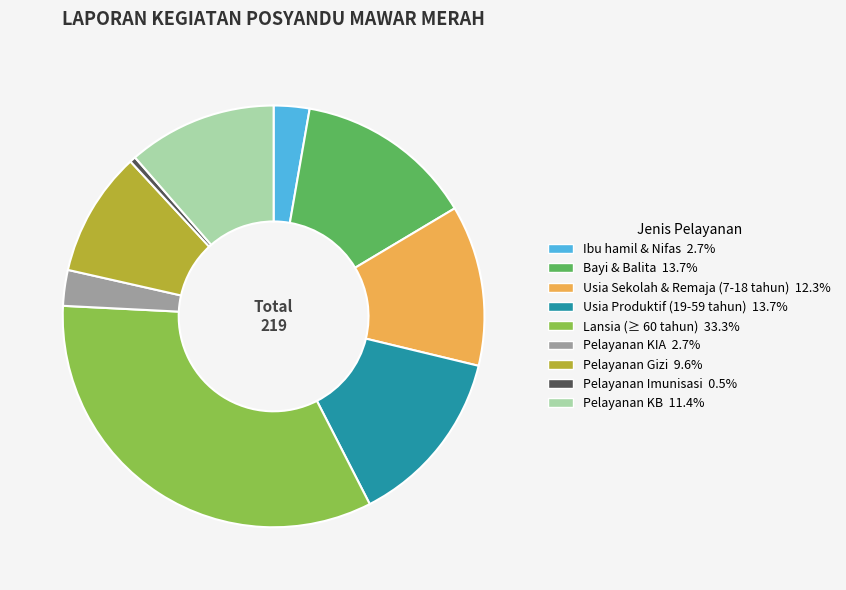

How many segments does this pie chart have?

9